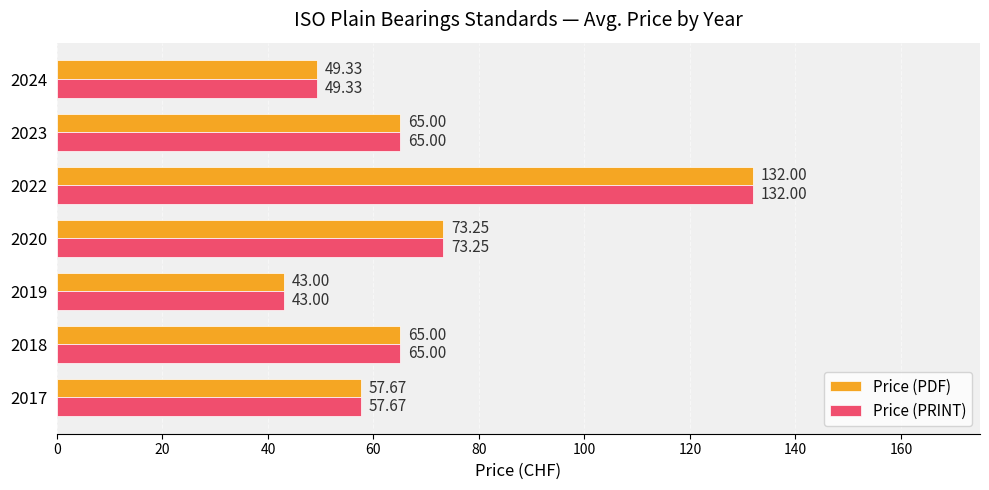

How many data points in Price (PDF) are less than 65?

3